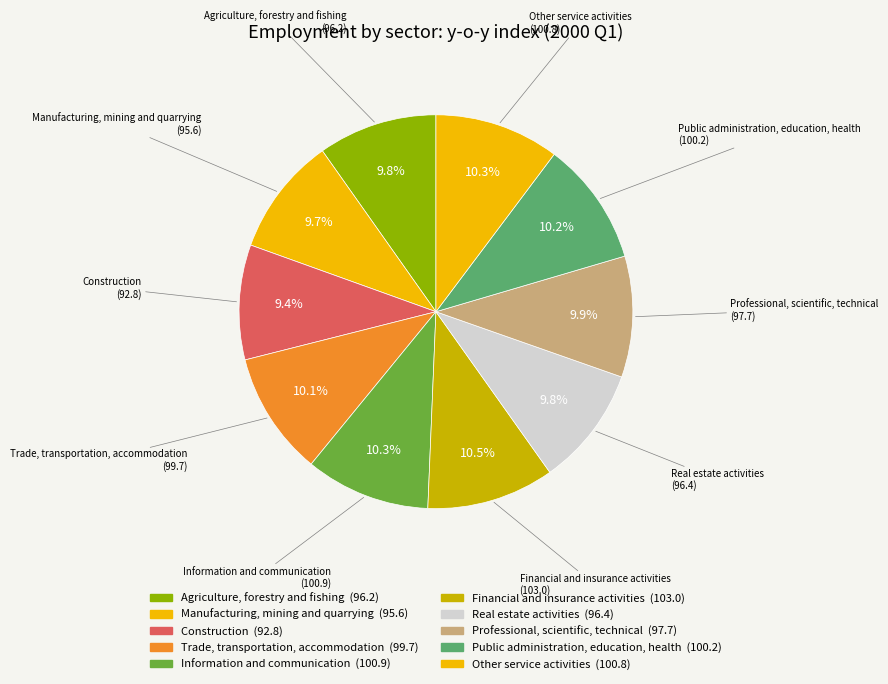

The Manufacturing, mining and quarrying slice represents 17% of the pie. True or false?

False